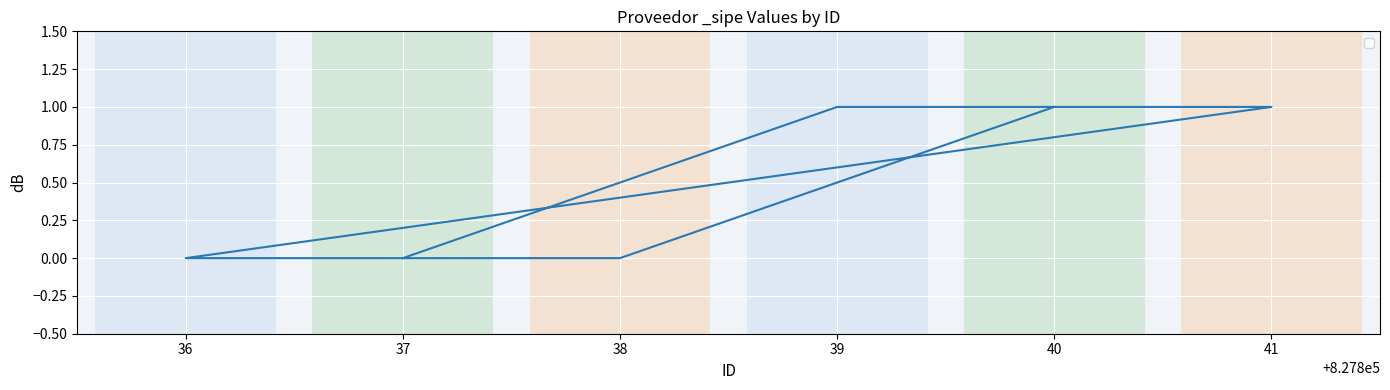

Where is the data nearest to the value 0?

38